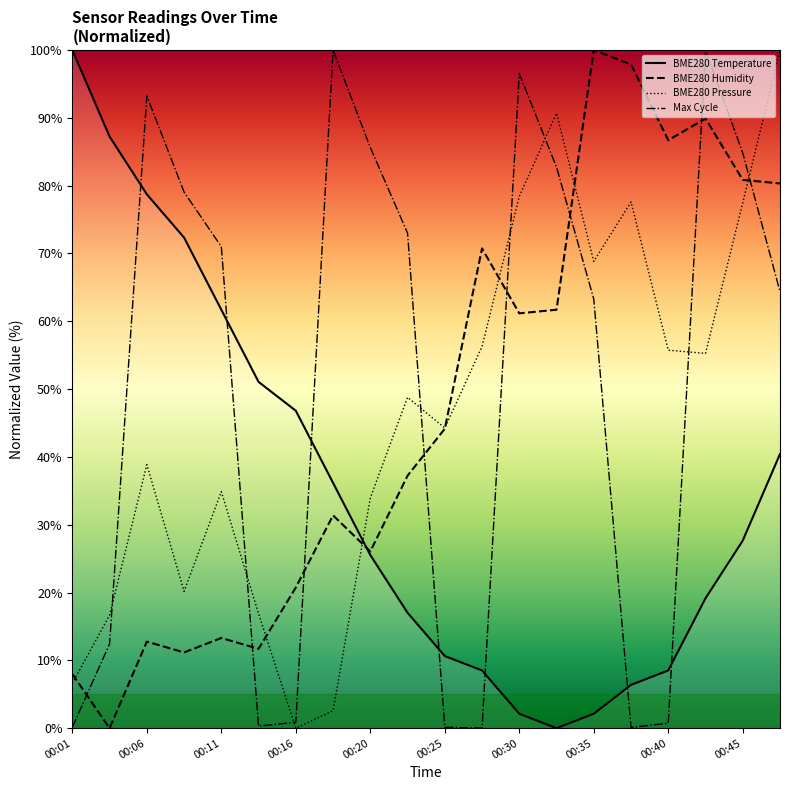

How many times do BME280 Humidity and BME280 Pressure cross each other?

7